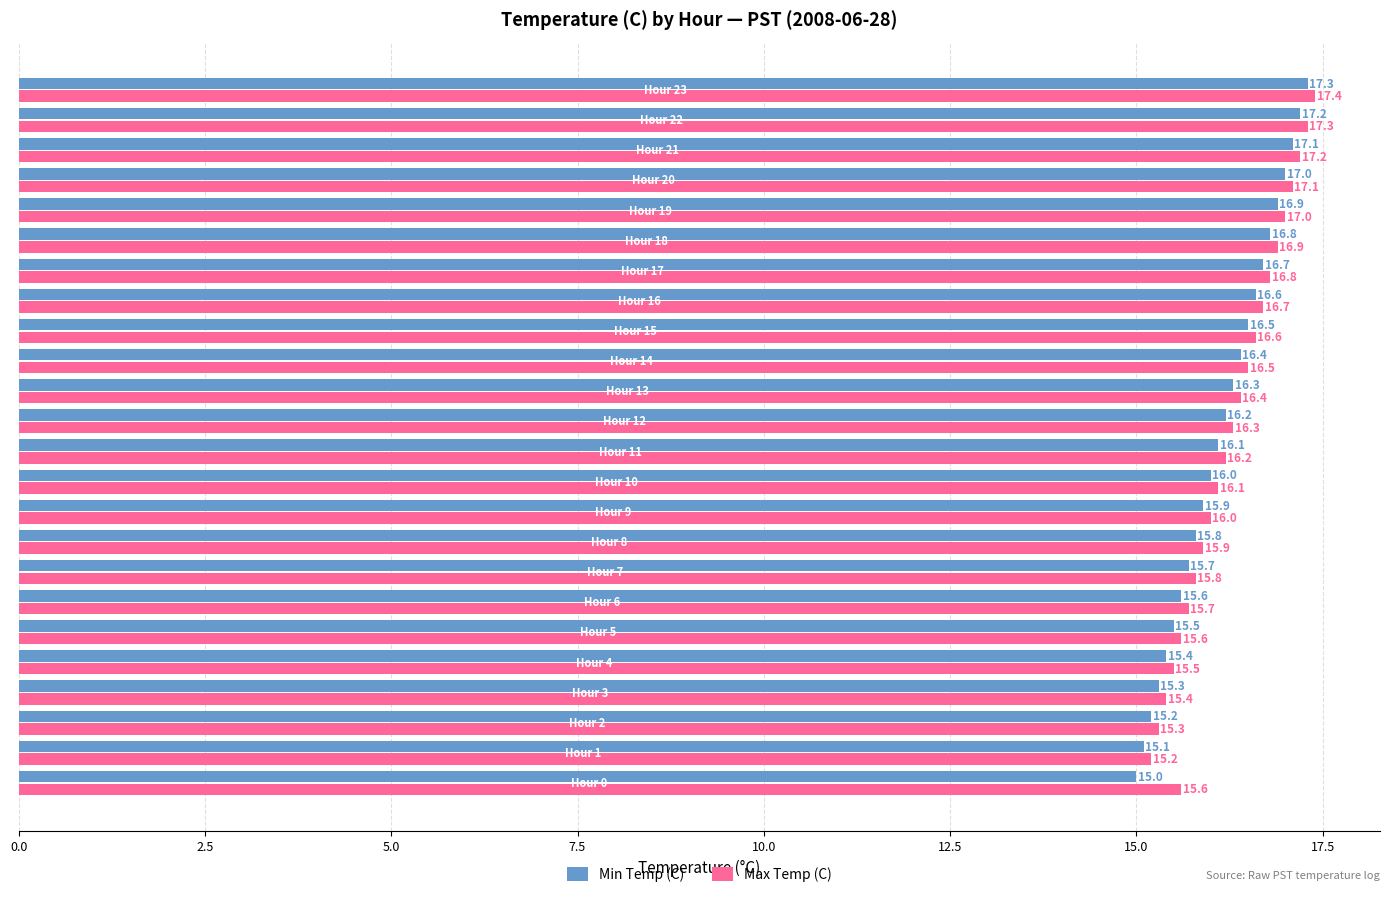

What is the minimum value shown in the chart?

15.0